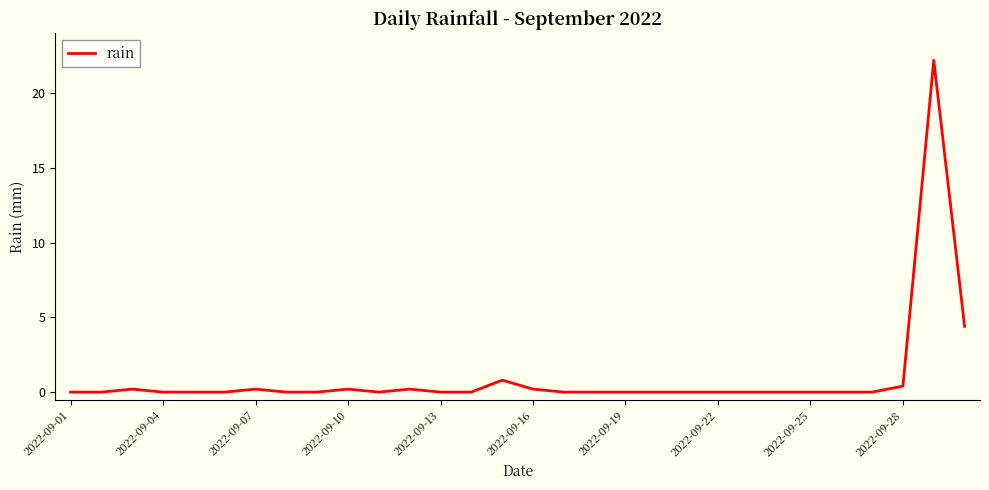

How many lines are shown in the chart?

1